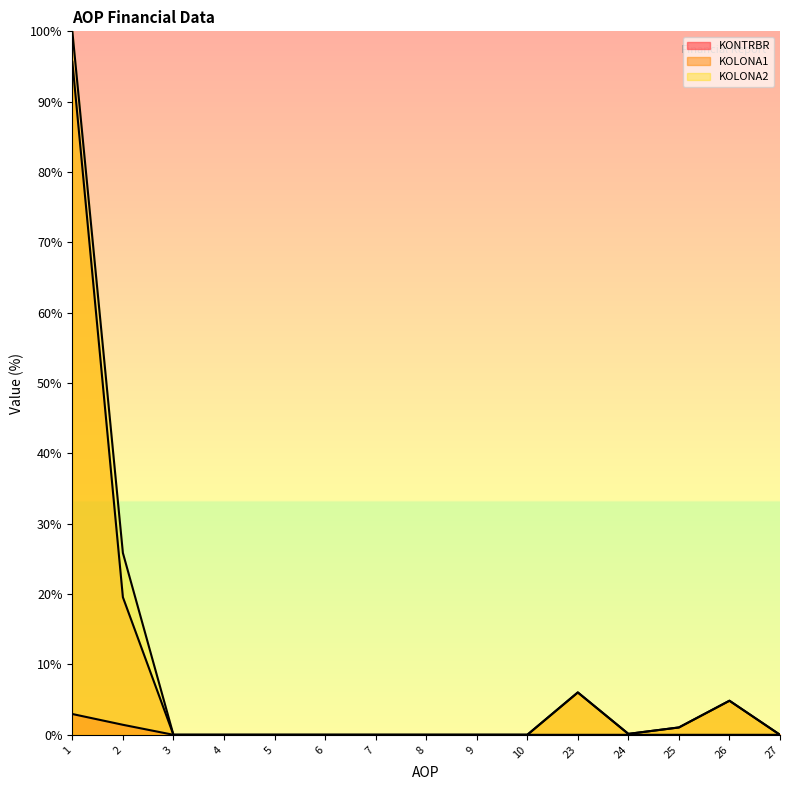

Which series changed the most between 9 and 10?

KONTRBR